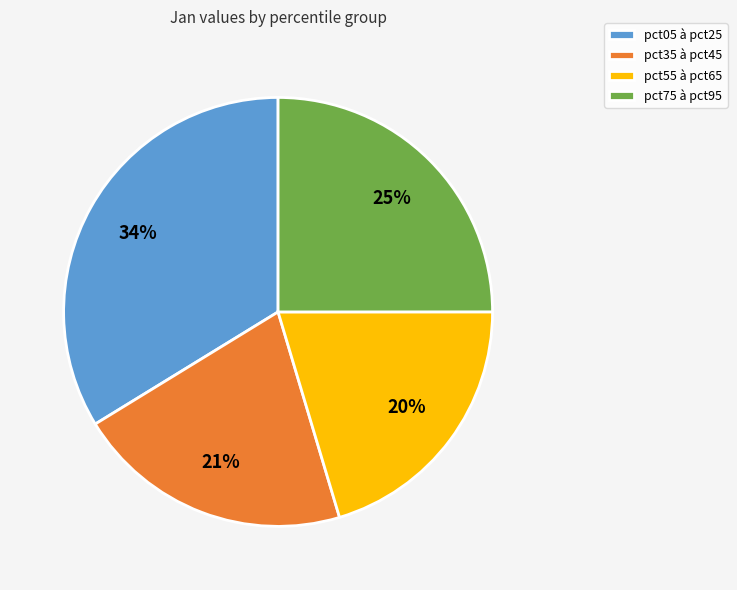

Combined, do pct35 à pct45 and pct05 à pct25 account for over 50%?

Yes